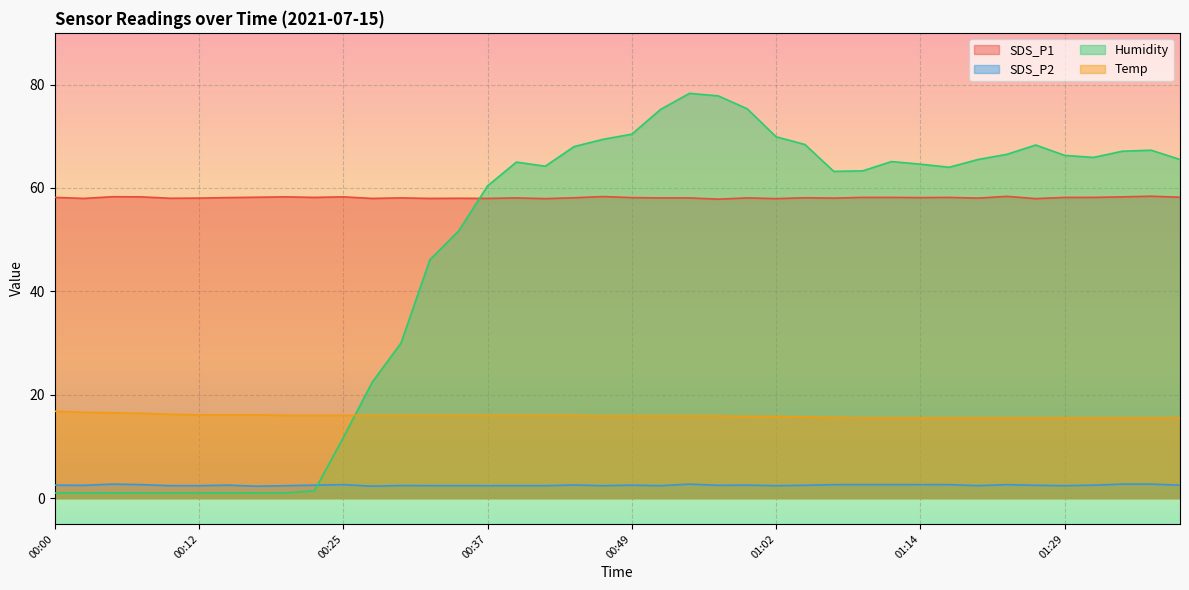

Which label corresponds to the smallest value in the chart?

00:00